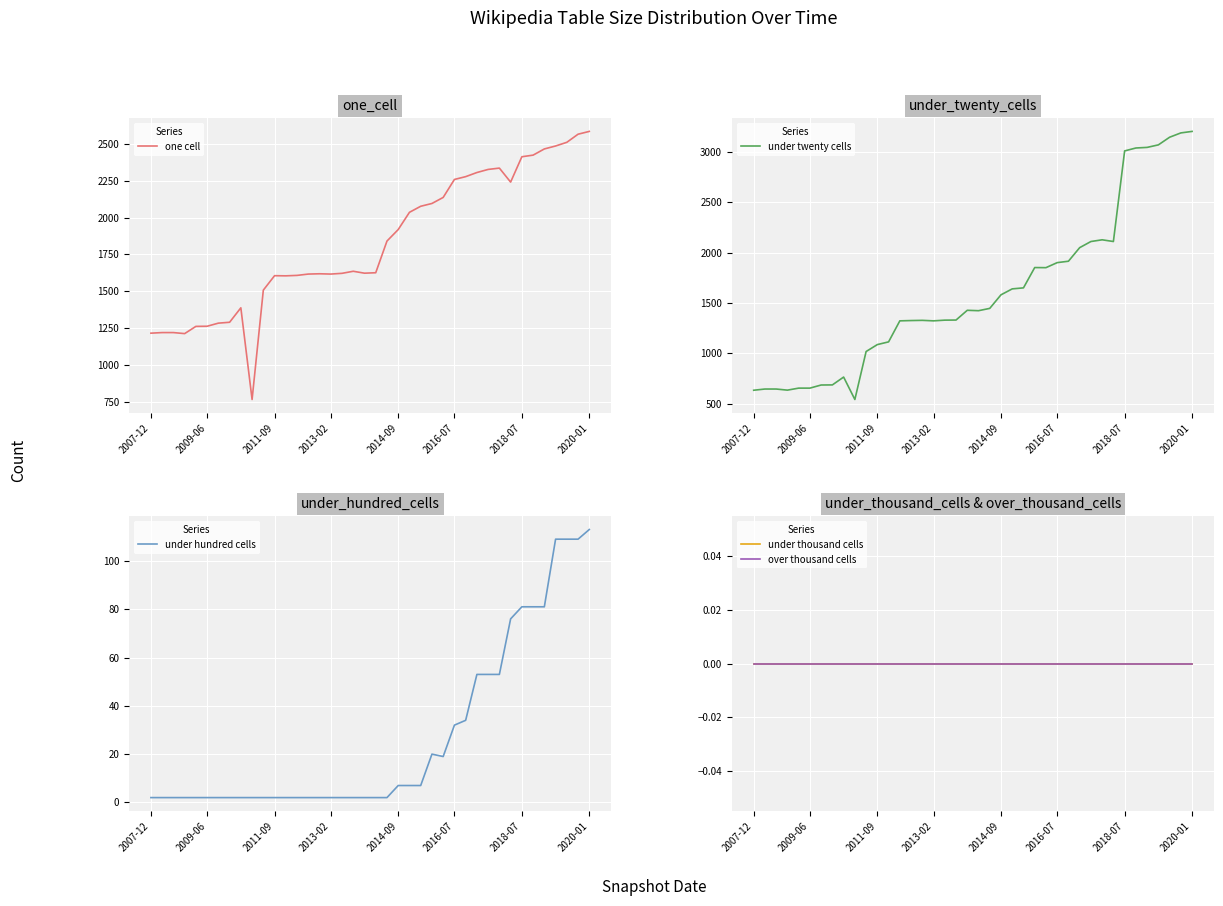

True or false: under twenty cells and over thousand cells intersect in this chart.

False